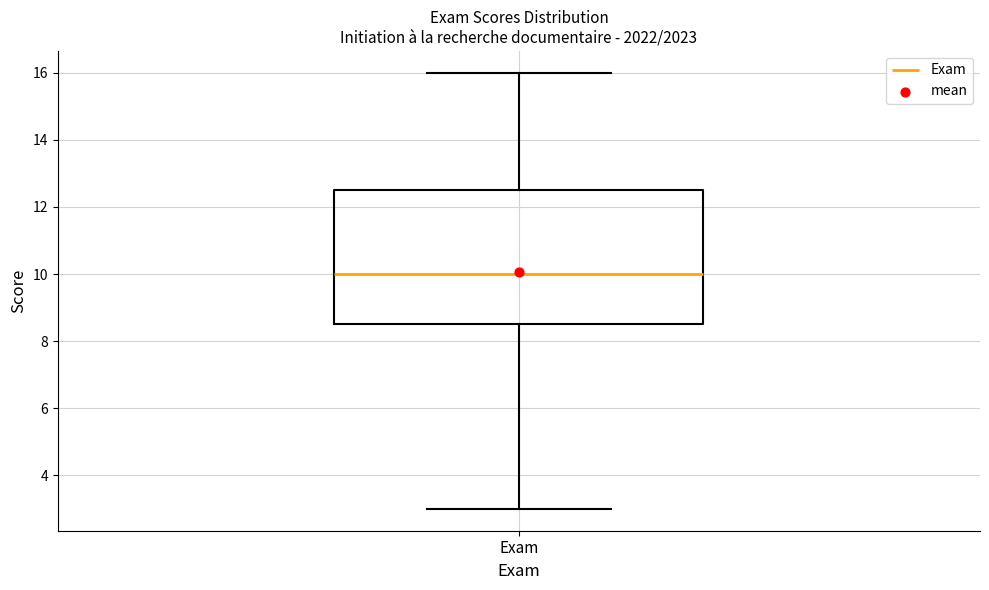

Where is the upper edge of the box for Exam on the y-axis? The values are not printed on the chart, so give them approximately, as read against the axis.

12.6